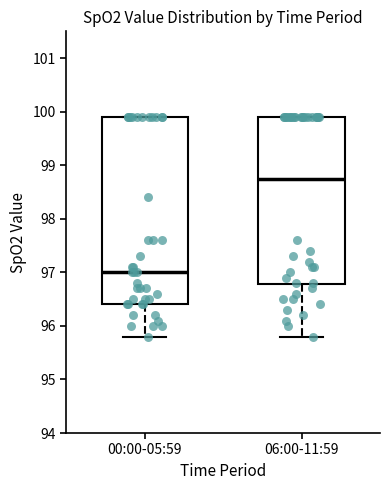

Where is the lower edge of the box for 00:00-05:59 on the y-axis? The values are not printed on the chart, so give them approximately, as read against the axis.

96.4